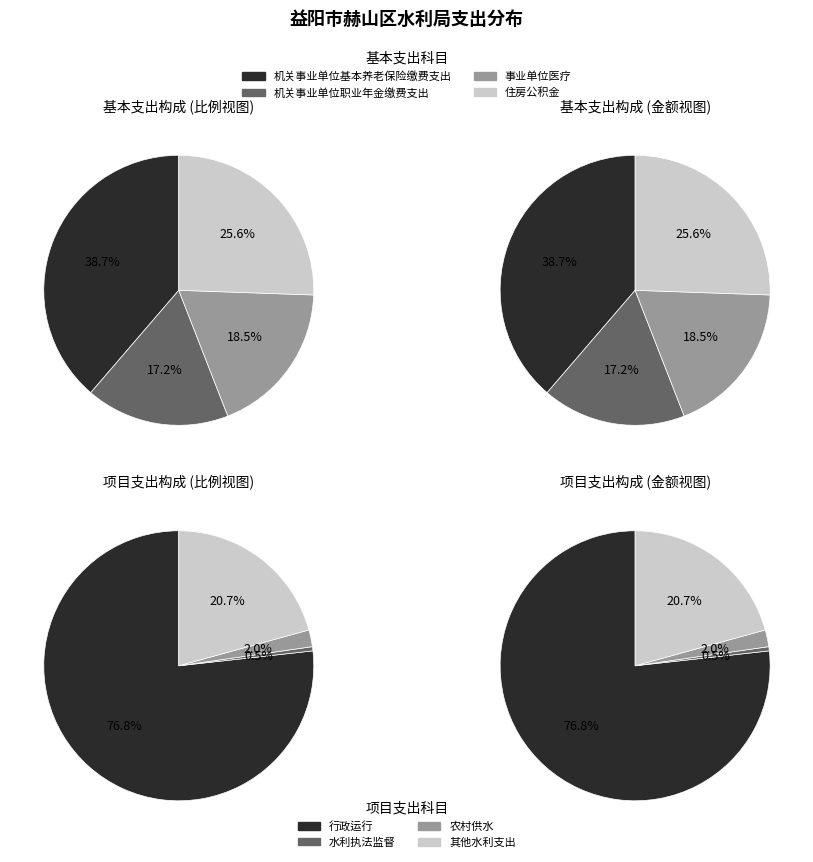

Which slice is the largest?

行政运行